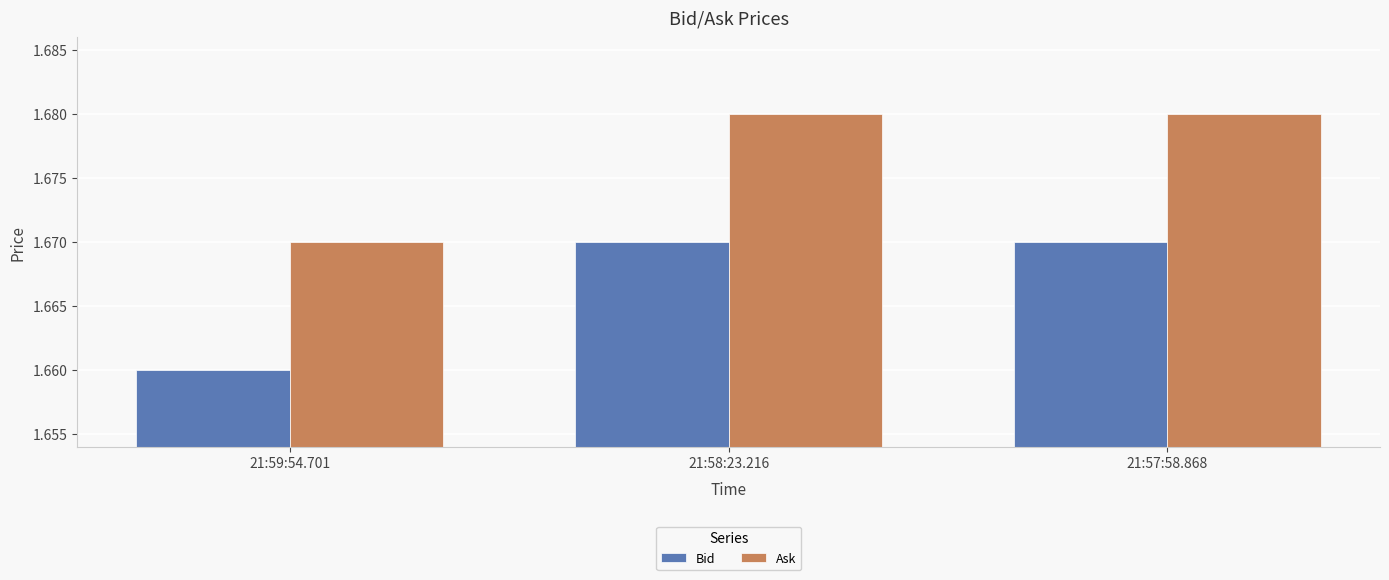

Which category has the lowest value in the Bid series?

21:59:54.701